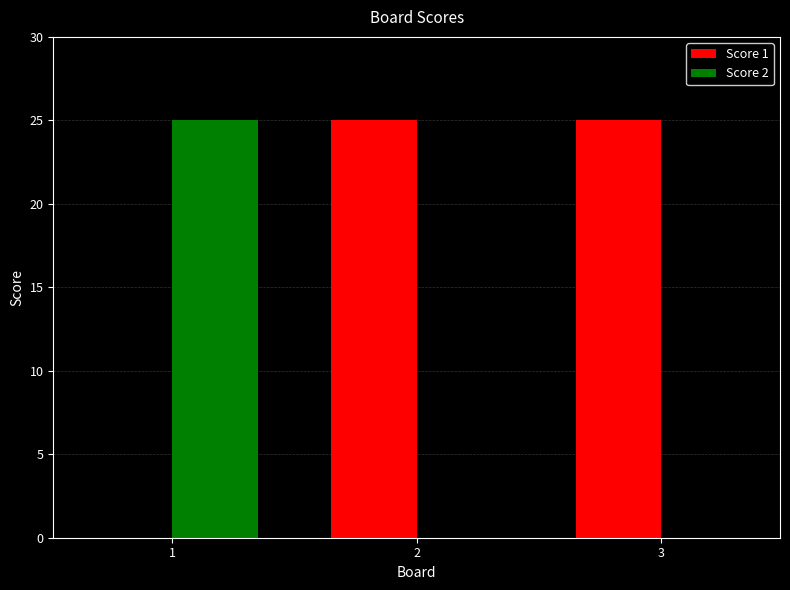

True or false: Score 1 has a value of 11 at 1.

False